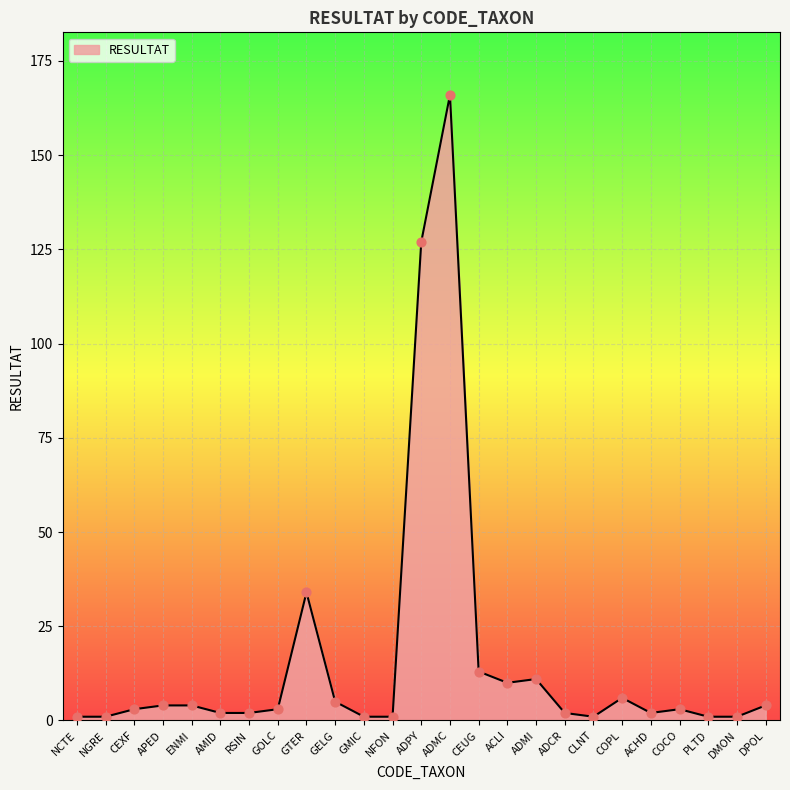

What is the change in value from NCTE to DPOL?

+3